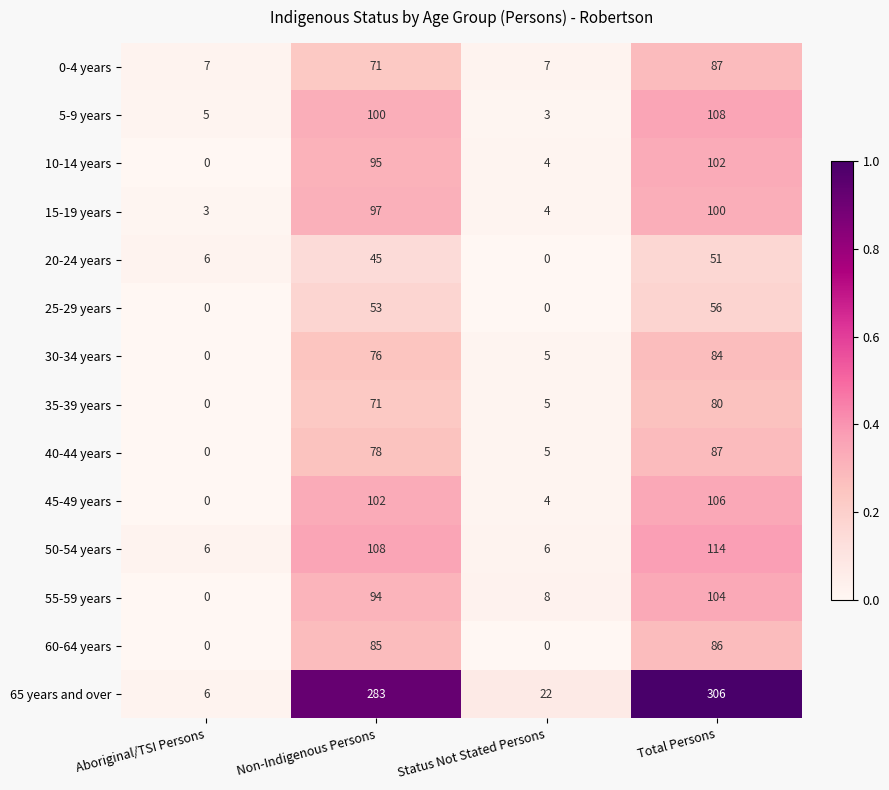

True or false: 5-9 years has a value of 5 at Aboriginal/TSI Persons.

True